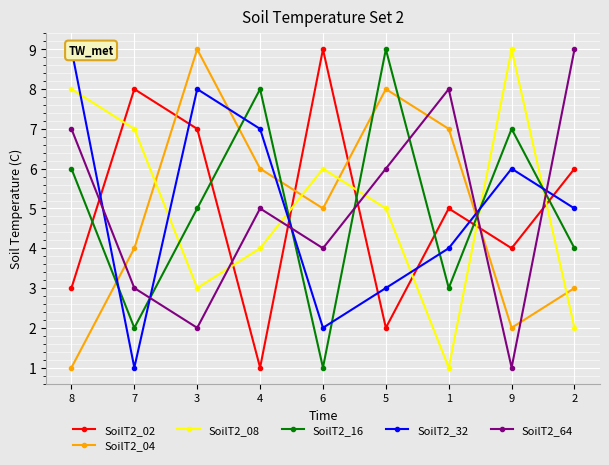

Where is SoilT2_64 nearest to the value 5?

4